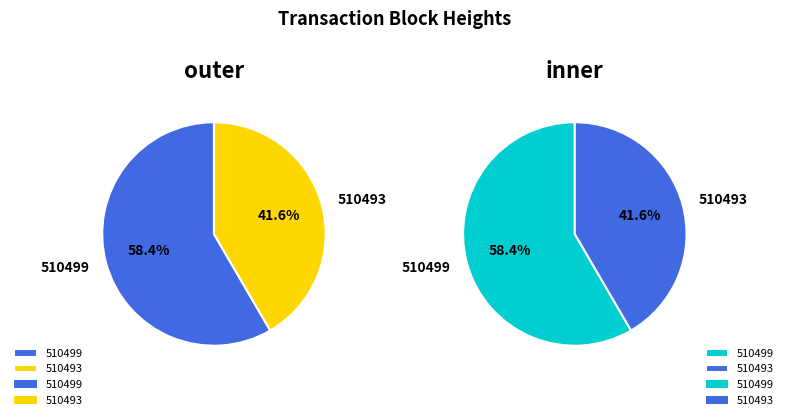

Which slice is the smallest?

510493